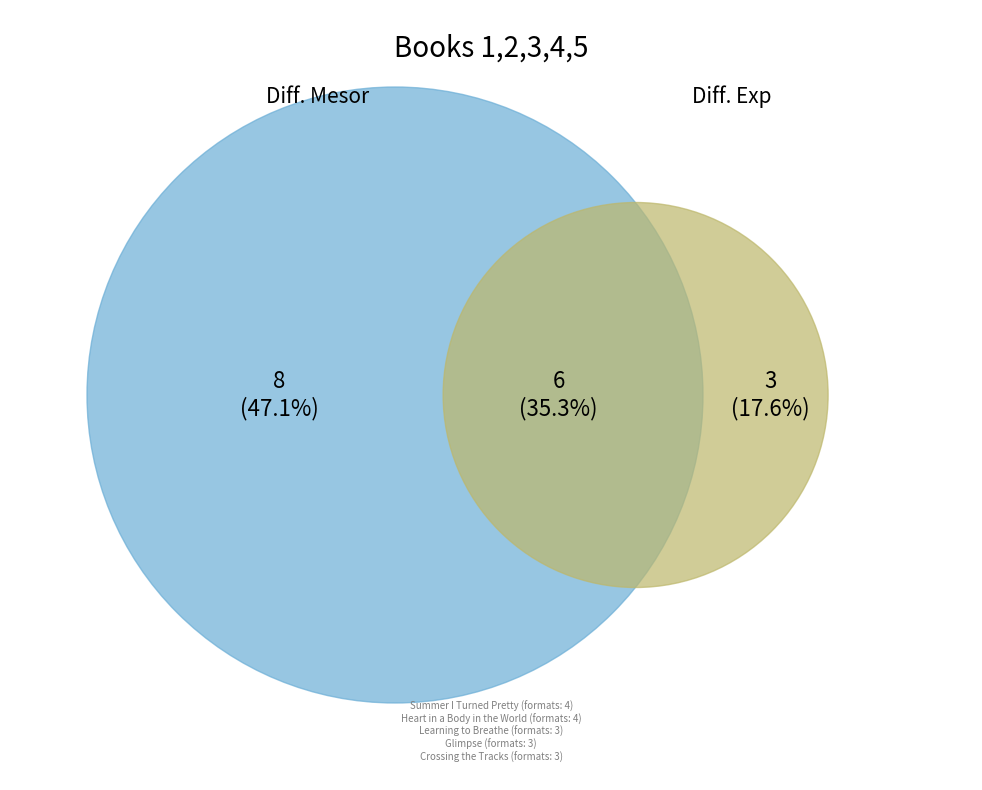

True or false: Summer I Turned Pretty accounts for 1% of the total.

False